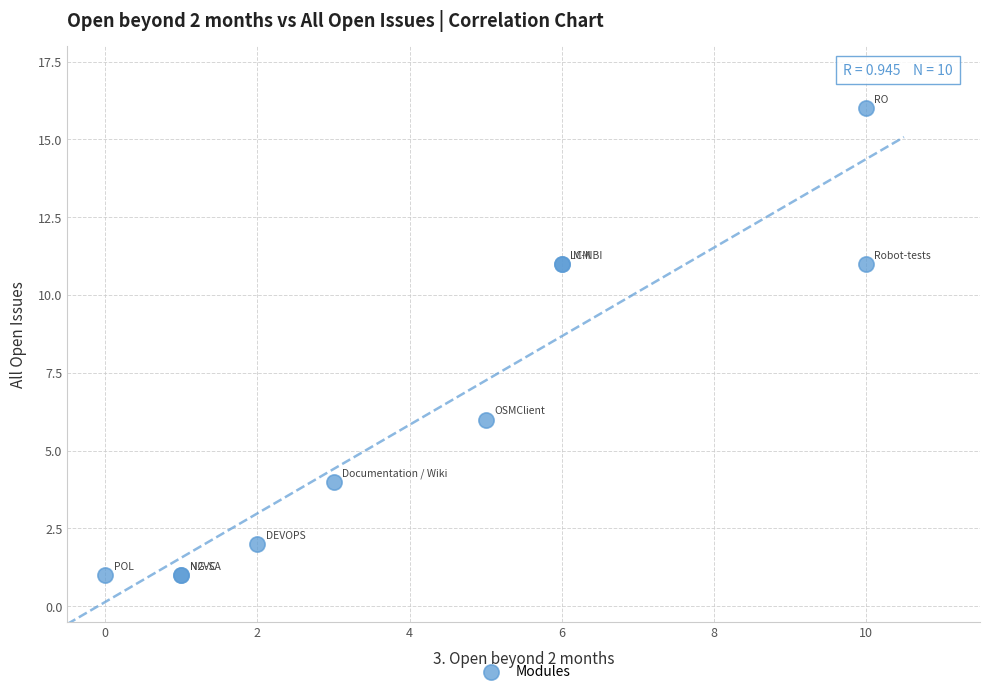

What Y value in the scatter plot is closest to 8?

6